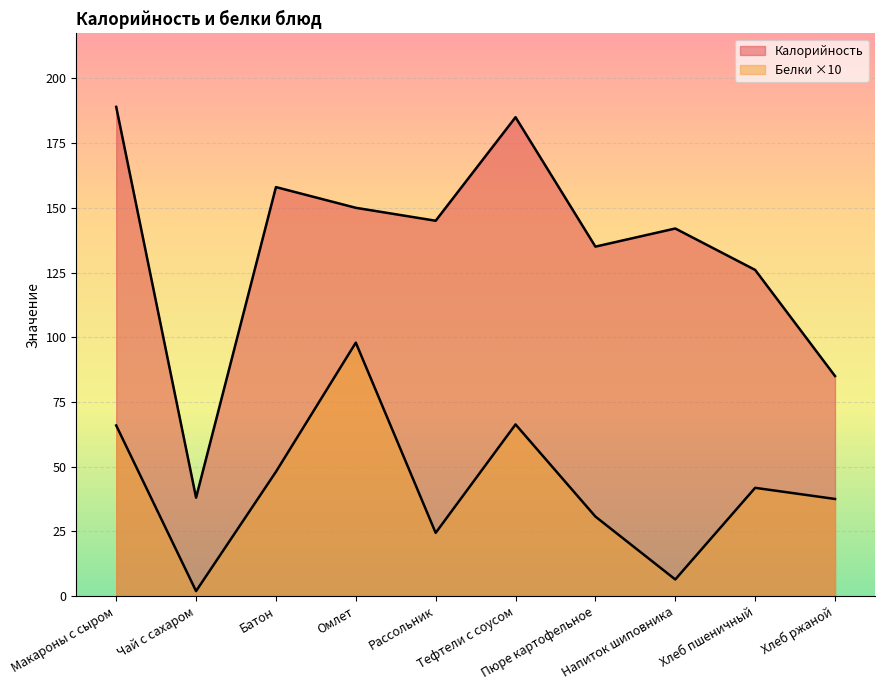

Which category has the highest value in the Калорийность series?

Макароны с сыром